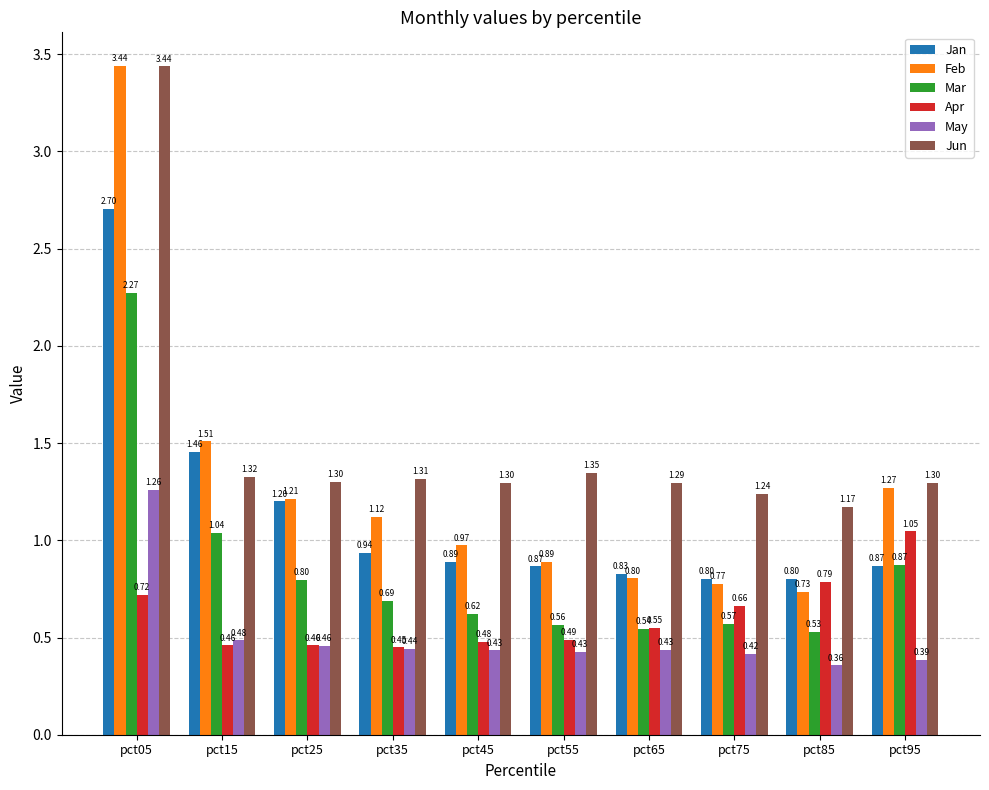

Which series has the largest total across all categories?

Jun